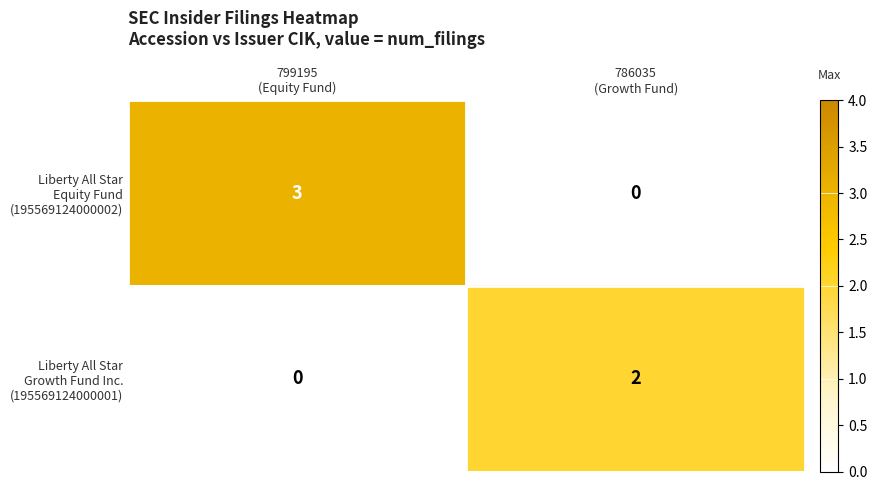

What is the maximum value shown in the chart?

3